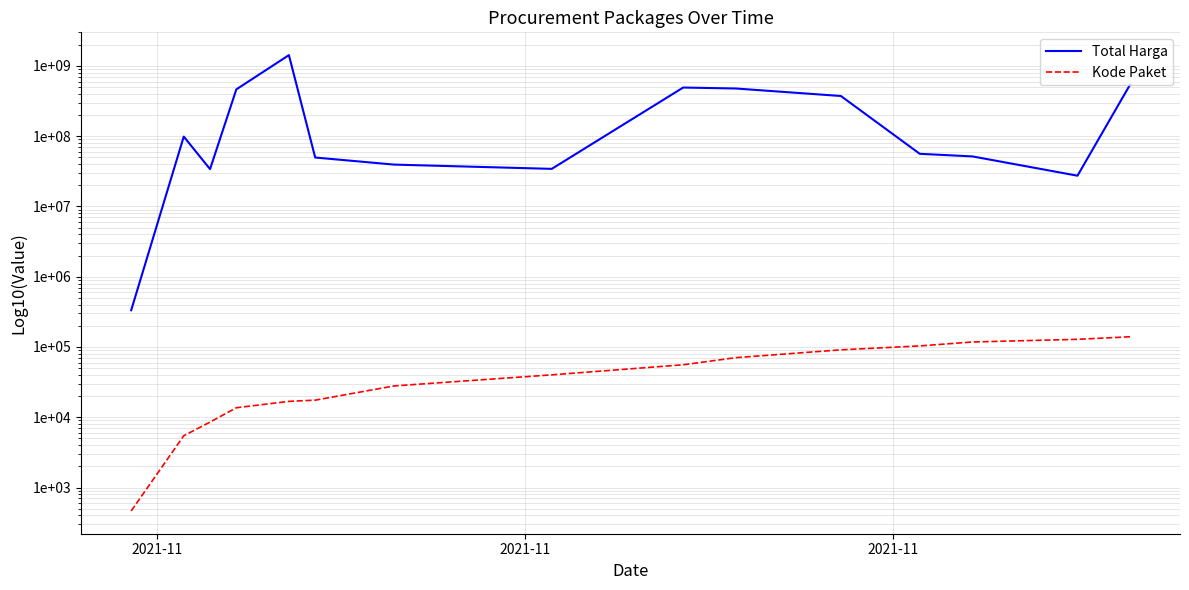

Which series has the largest range (max minus min)?

Total Harga